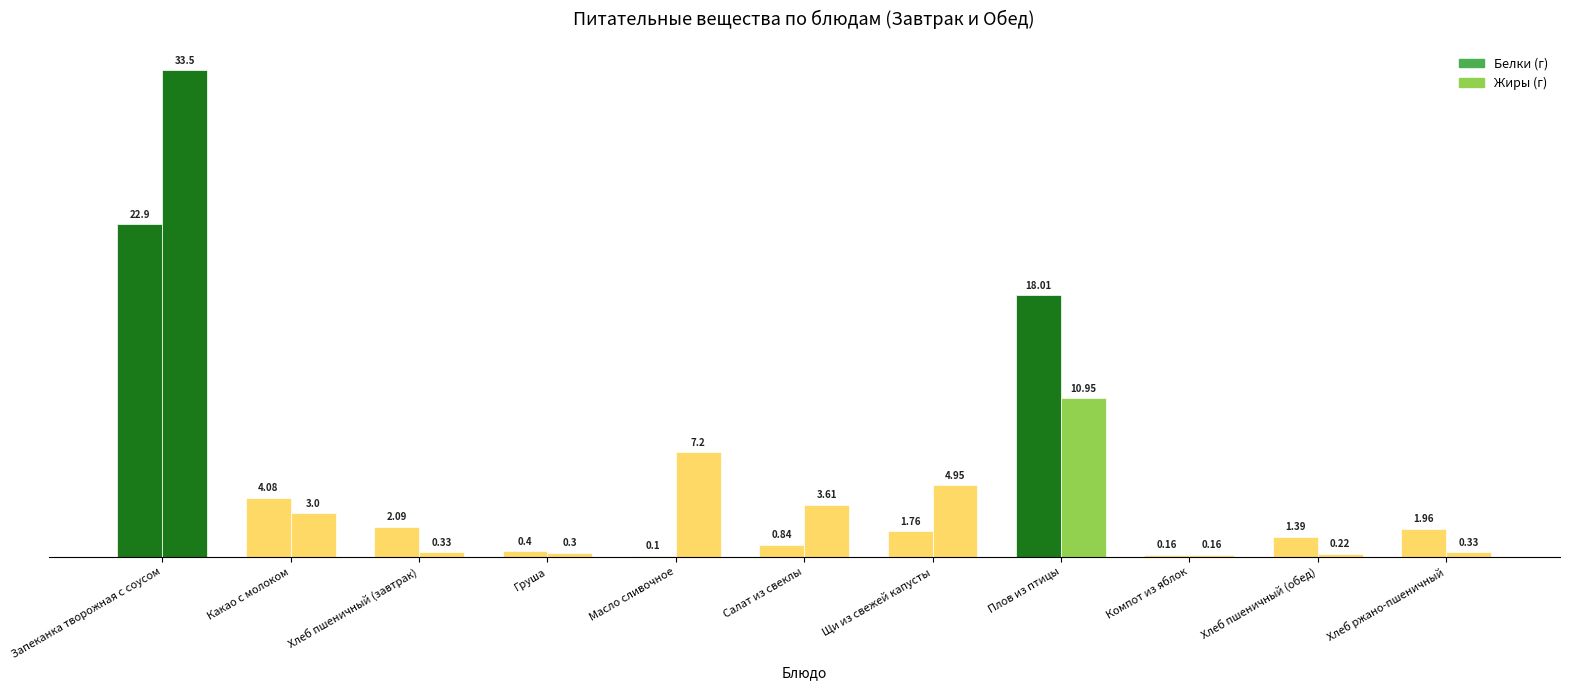

What is the approximate value of Жиры at Компот из яблок?

0.2